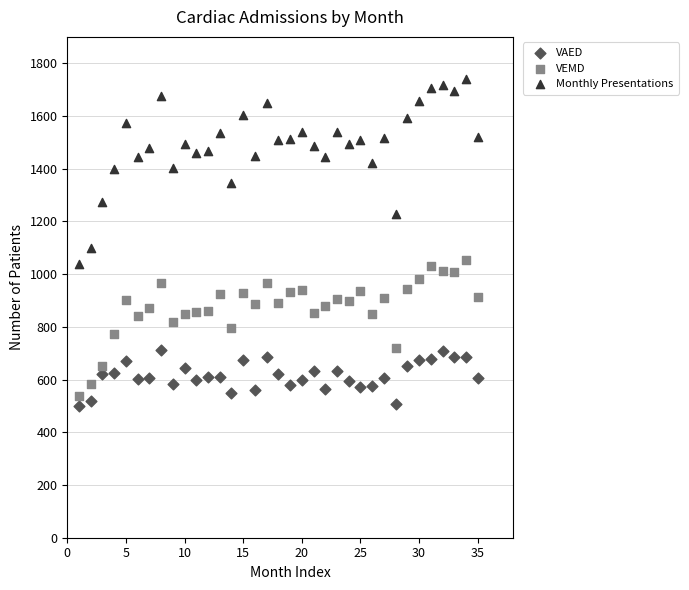

Across all data points, what is the range of X values (max minus min)?

34